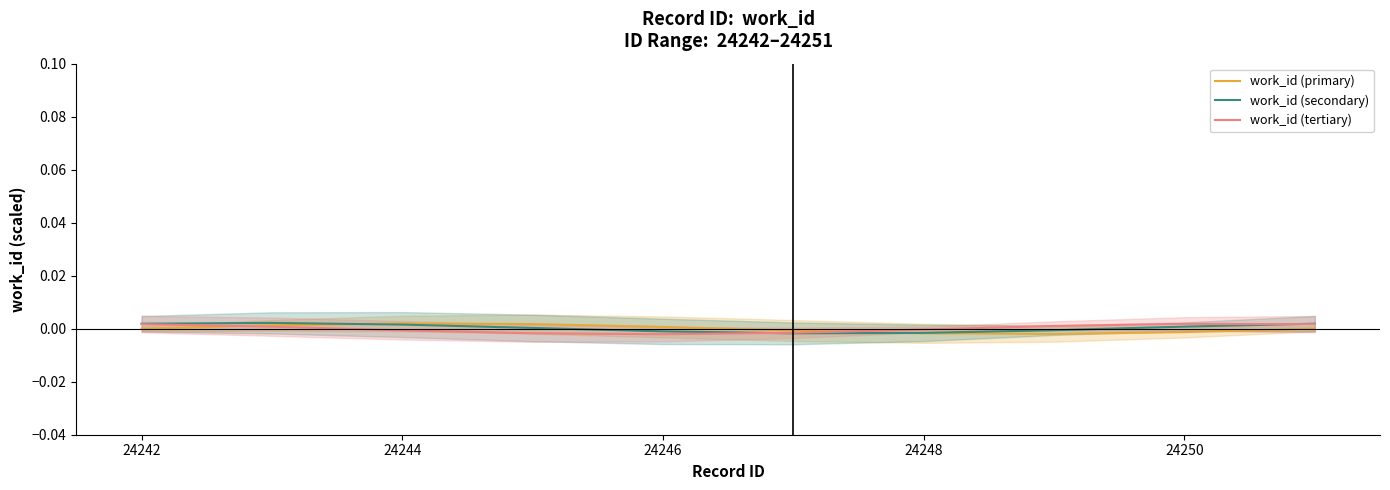

The value of work_id (primary) at 24246 is 0.0. True or false?

True